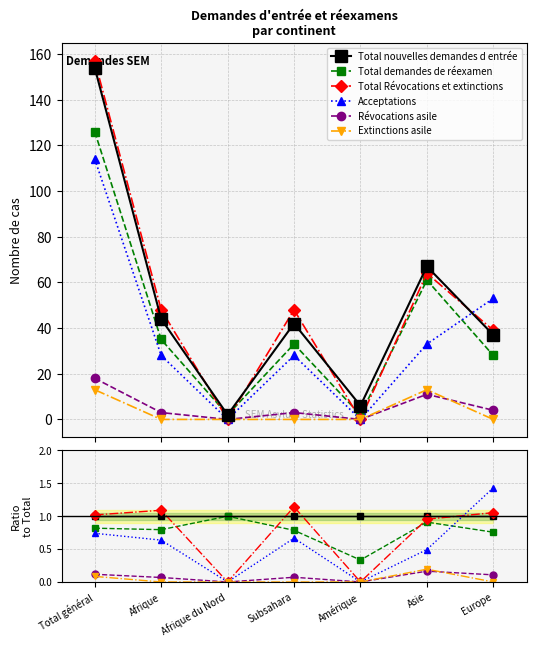

What is the label of the 5th point from the right?

Afrique du Nord